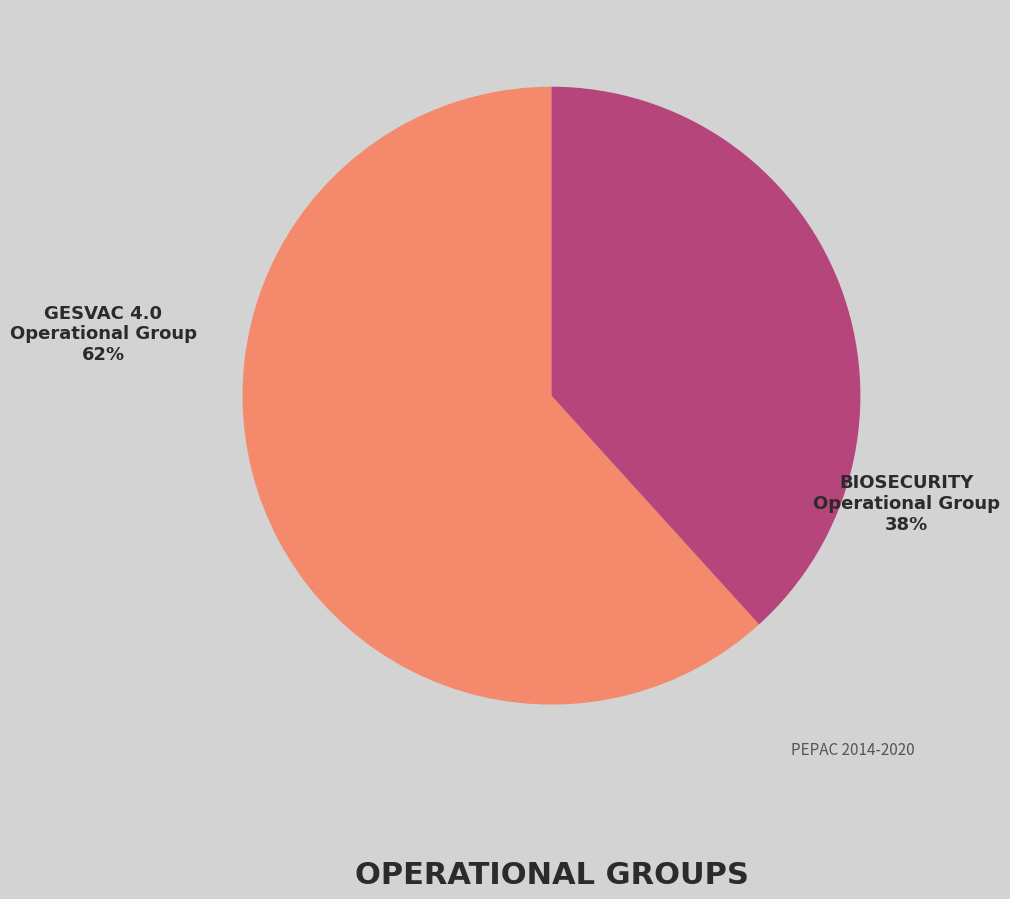

True or false: GESVAC 4.0 Operational Group accounts for 62% of the total.

True